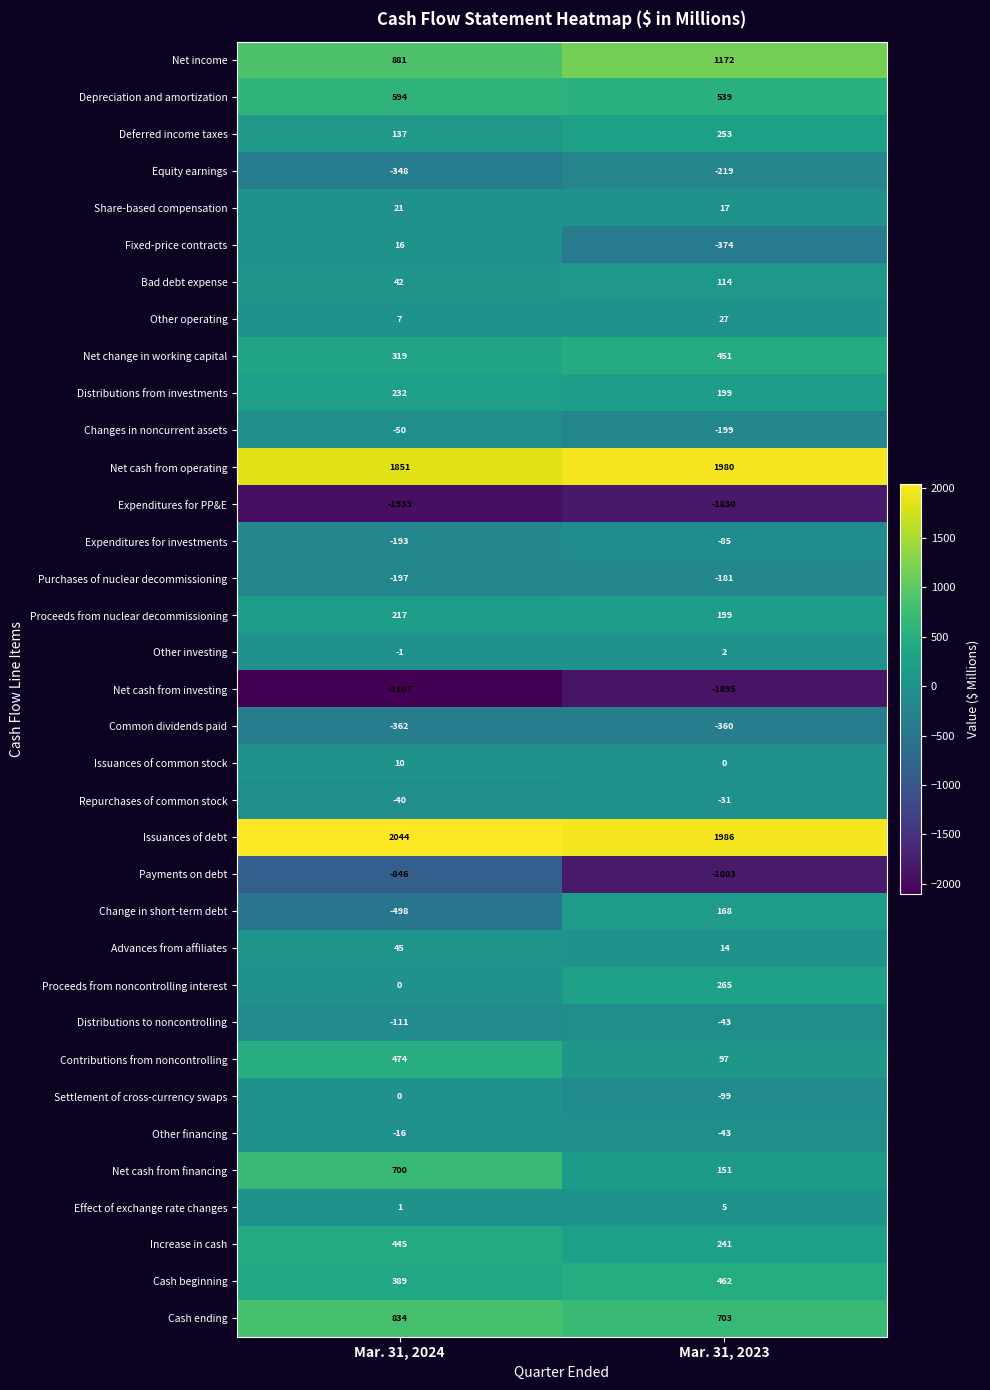

Which label corresponds to the largest value in the chart?

Mar. 31, 2024